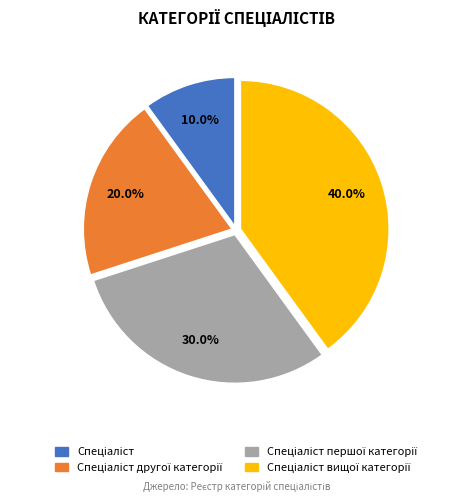

Does any single category account for the majority?

No